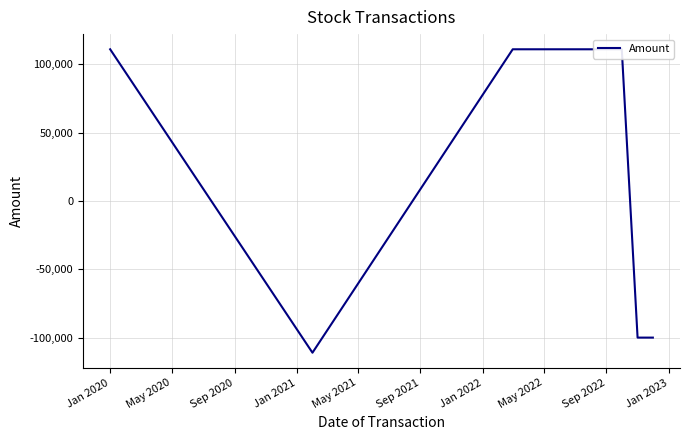

Count the number of categories in the chart.

12